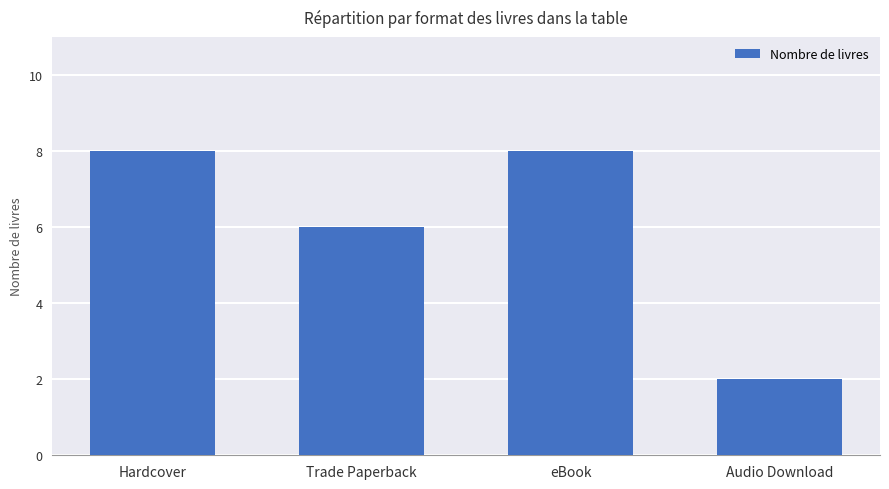

How many bars are there in total?

4